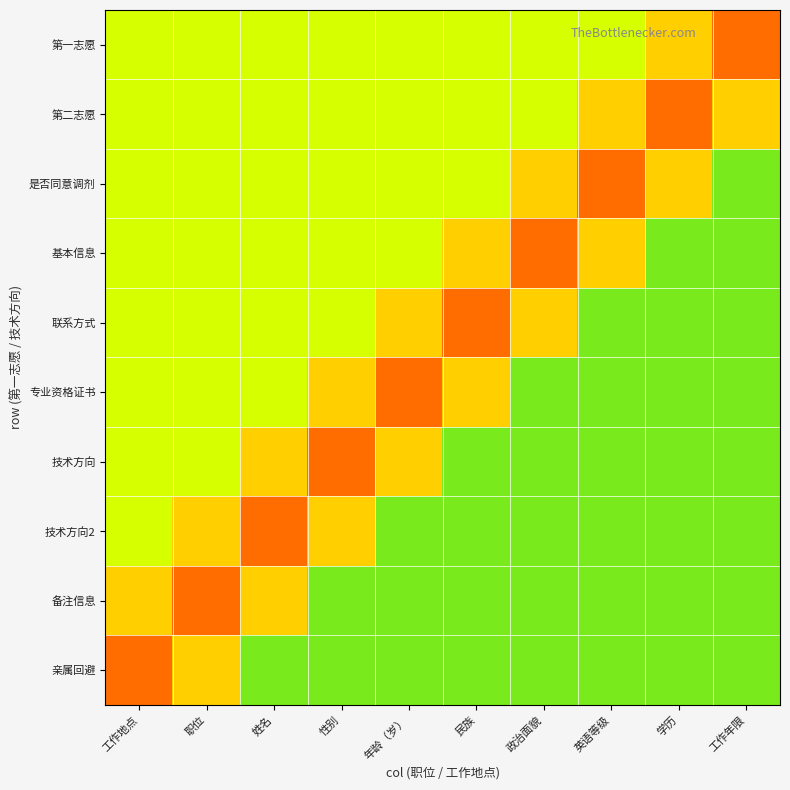

How many categories are shown in the chart?

10